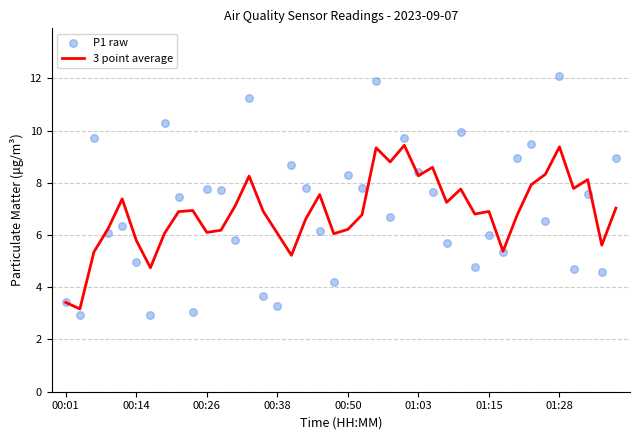

Which series reaches the minimum Y coordinate?

P1 raw